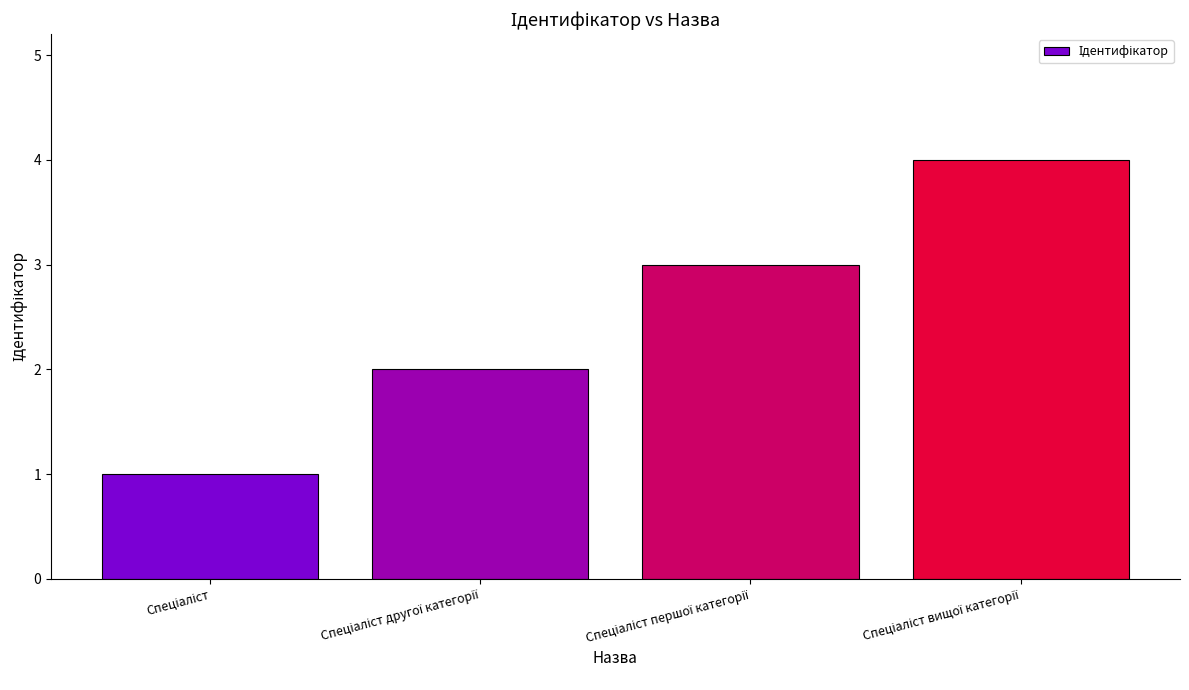

What is the maximum value shown in the chart?

4